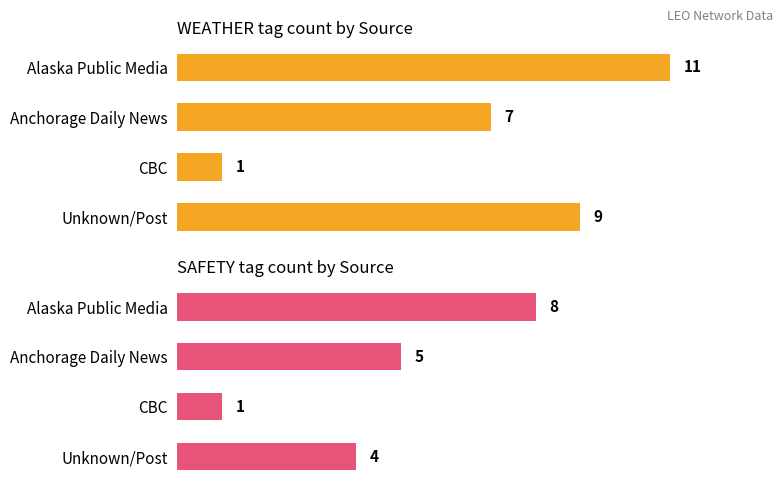

Is it true that SAFETY equals 1 at Unknown/Post?

False